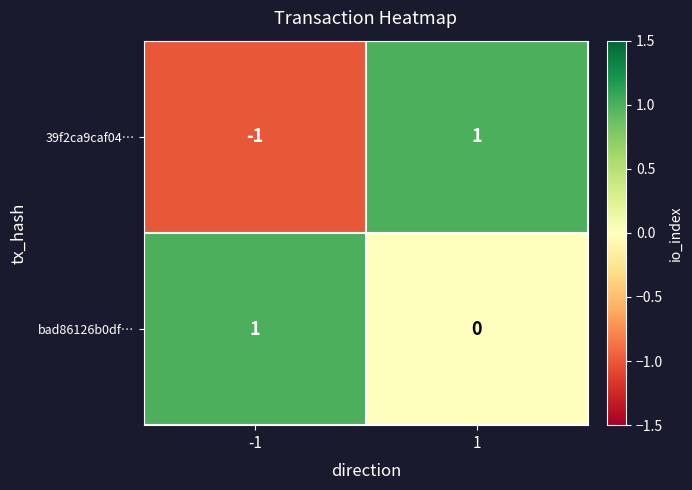

Is the value of bad86126b0df… at -1 greater than the value of 39f2ca9caf04… at -1?

Yes